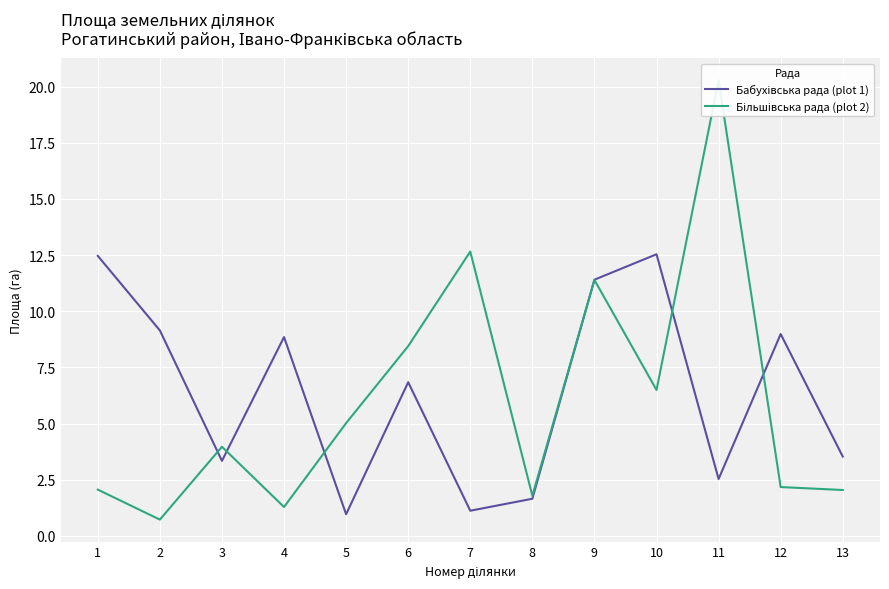

At which category is the sum across all series the highest?

11